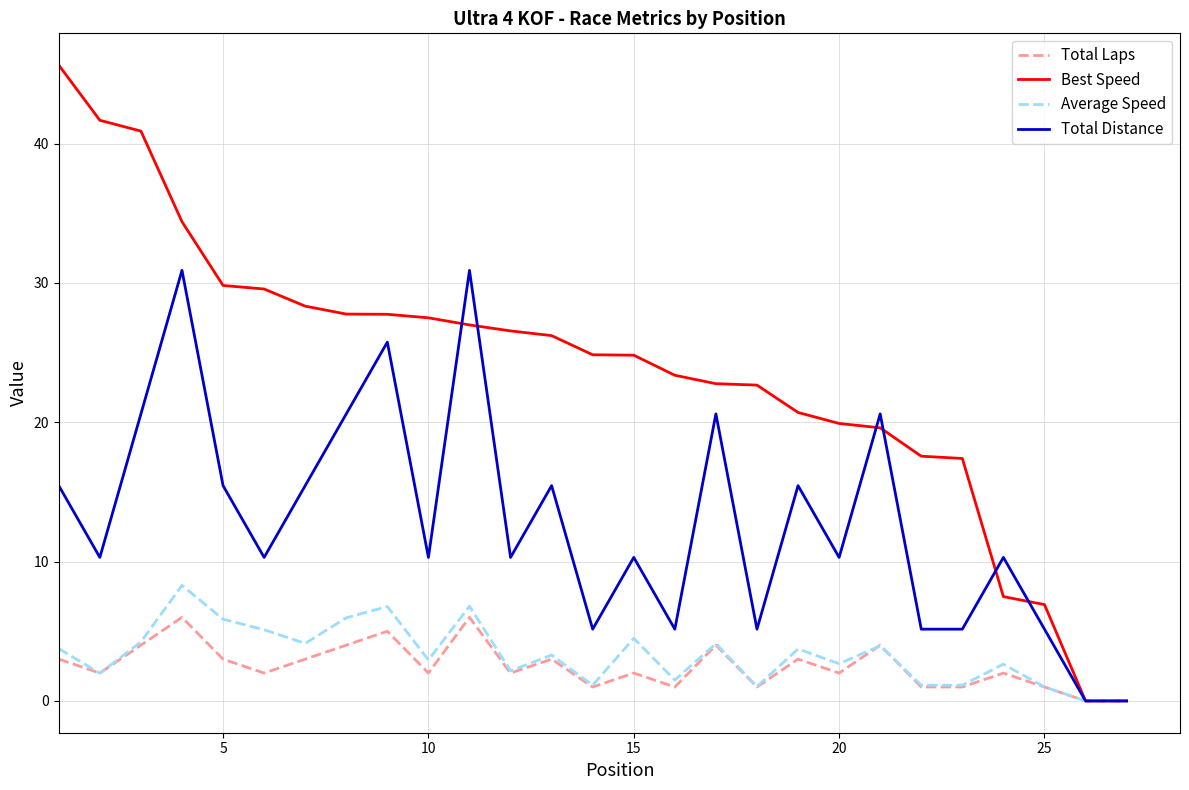

Which series has the largest range (max minus min)?

Best Speed